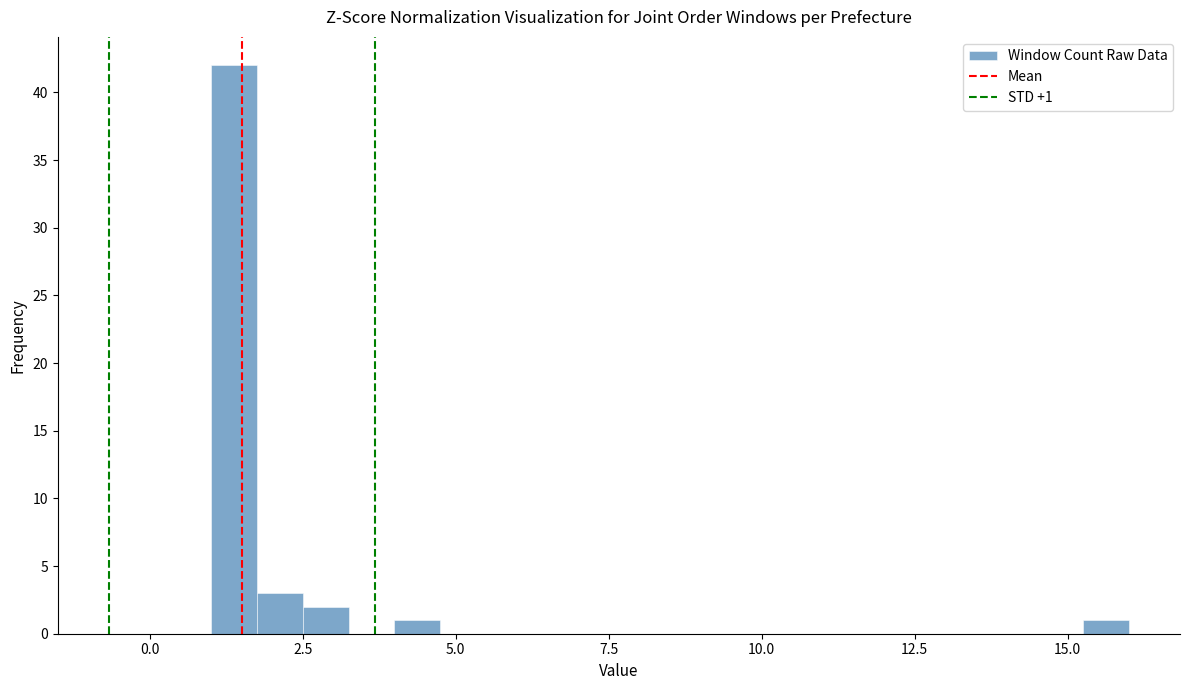

Read against the x-axis, roughly where is the centre of the tallest bar?

1.5